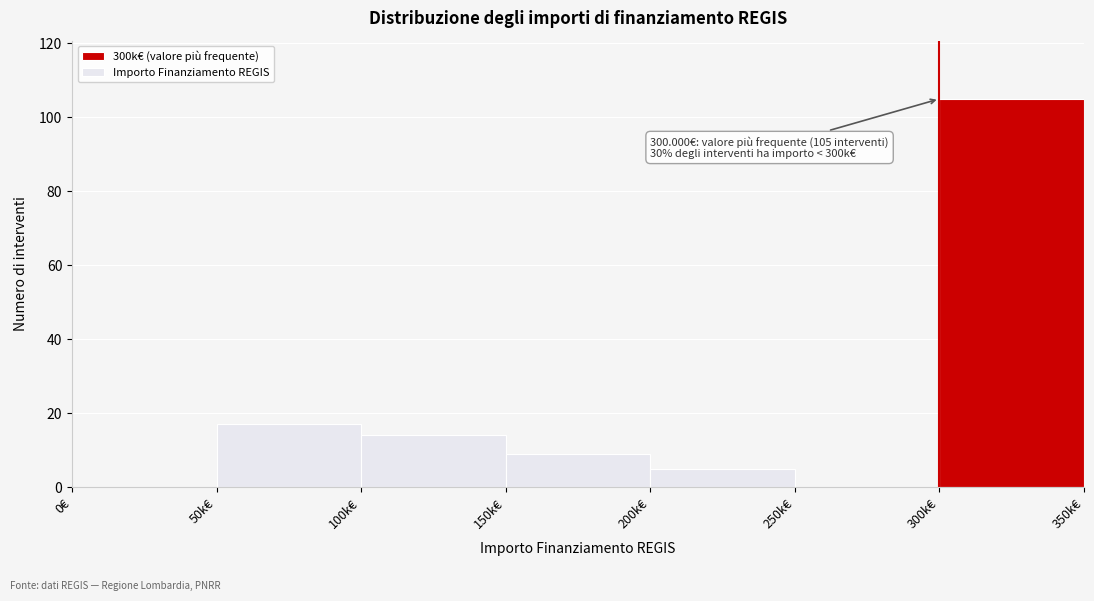

Reading left to right, list all the values displayed in this chart.

0€=0	50k€=17	100k€=14	150k€=9	200k€=5	250k€=0	300k€=105